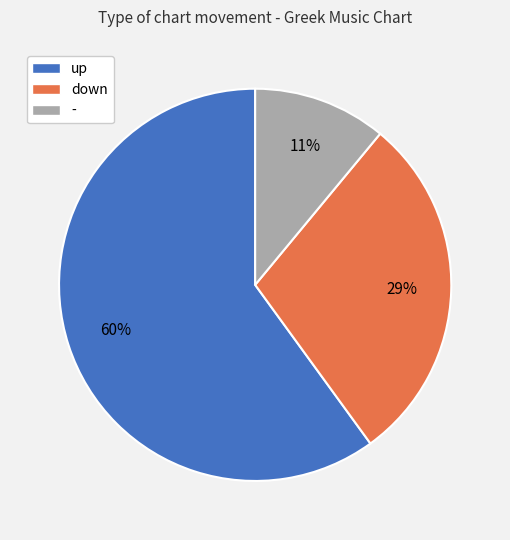

To the nearest percent, what portion does down represent?

29%